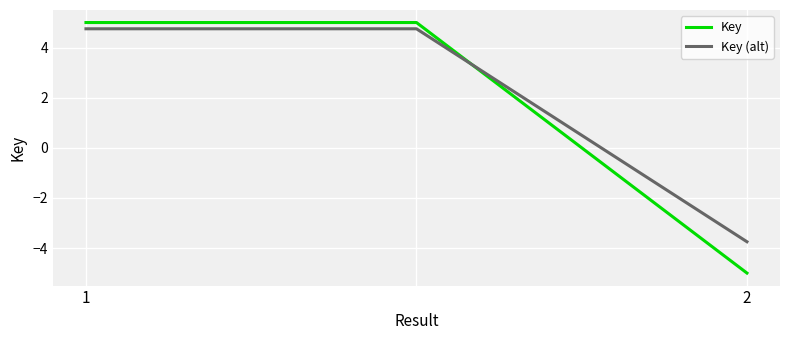

What is the greatest value displayed?

5.0